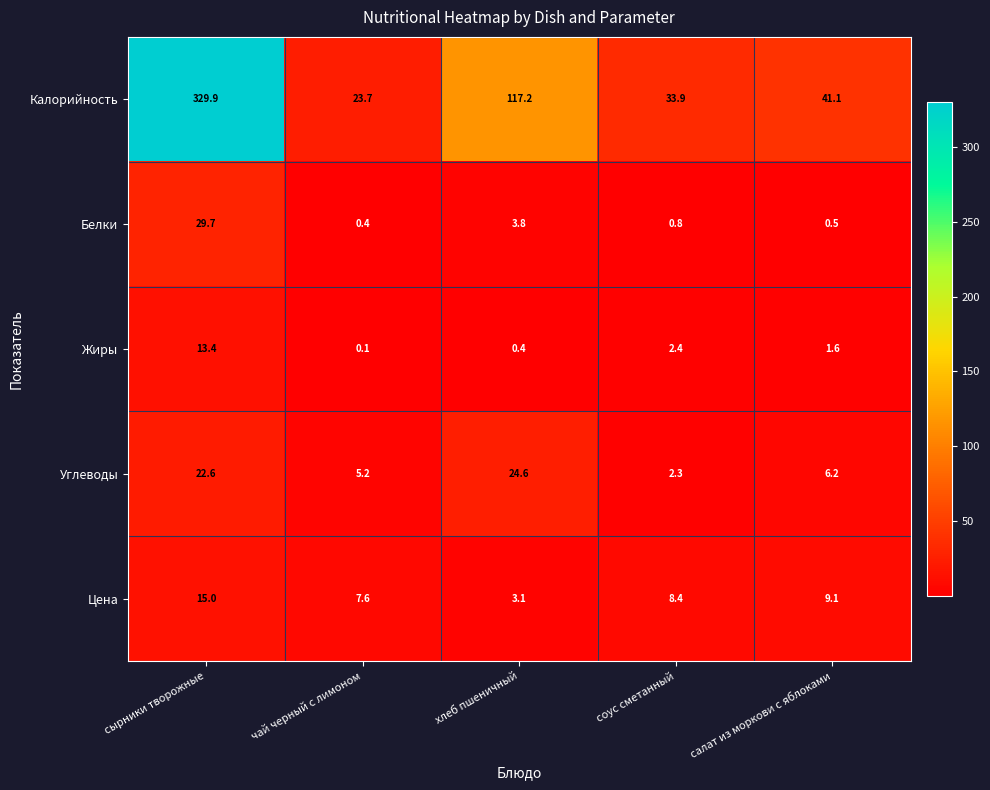

Reading right to left, list all the values displayed in this chart.

Калорийность: салат из моркови с яблоками=41.1	соус сметанный=33.9	хлеб пшеничный=117.2	чай черный с лимоном=23.7	сырники творожные=329.9
Белки: салат из моркови с яблоками=0.5	соус сметанный=0.8	хлеб пшеничный=3.8	чай черный с лимоном=0.4	сырники творожные=29.7
Жиры: салат из моркови с яблоками=1.6	соус сметанный=2.4	хлеб пшеничный=0.4	чай черный с лимоном=0.1	сырники творожные=13.4
Углеводы: салат из моркови с яблоками=6.2	соус сметанный=2.3	хлеб пшеничный=24.6	чай черный с лимоном=5.2	сырники творожные=22.6
Цена: салат из моркови с яблоками=9.1	соус сметанный=8.4	хлеб пшеничный=3.1	чай черный с лимоном=7.6	сырники творожные=15.0